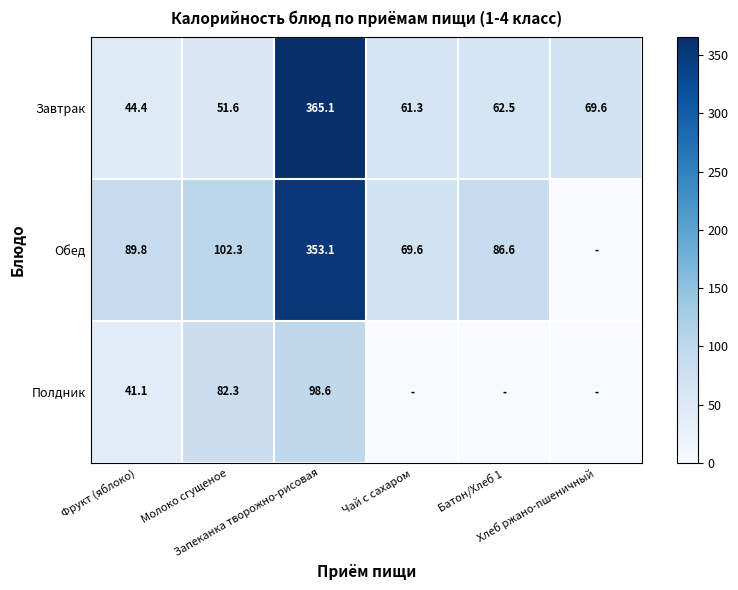

What is the sum of all Завтрак values?

654.5